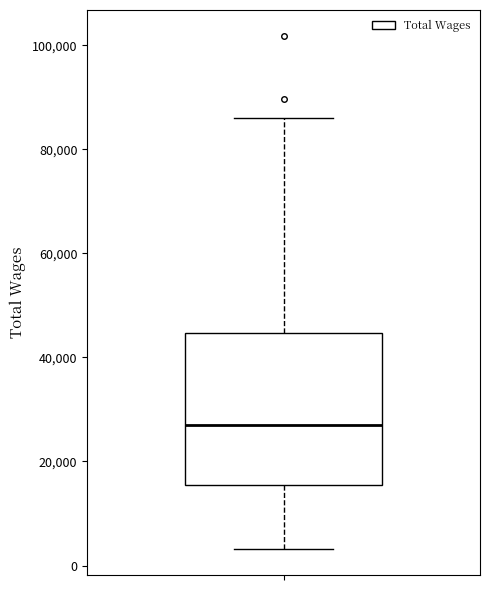

Read this box plot against the y-axis: the position of the median line, the range covered by the box, and the ends of both whiskers. The values are not printed on the chart, so give them approximately, as read against the axis.

median 28000, box 16000 to 44000, whiskers 4000 to 86000